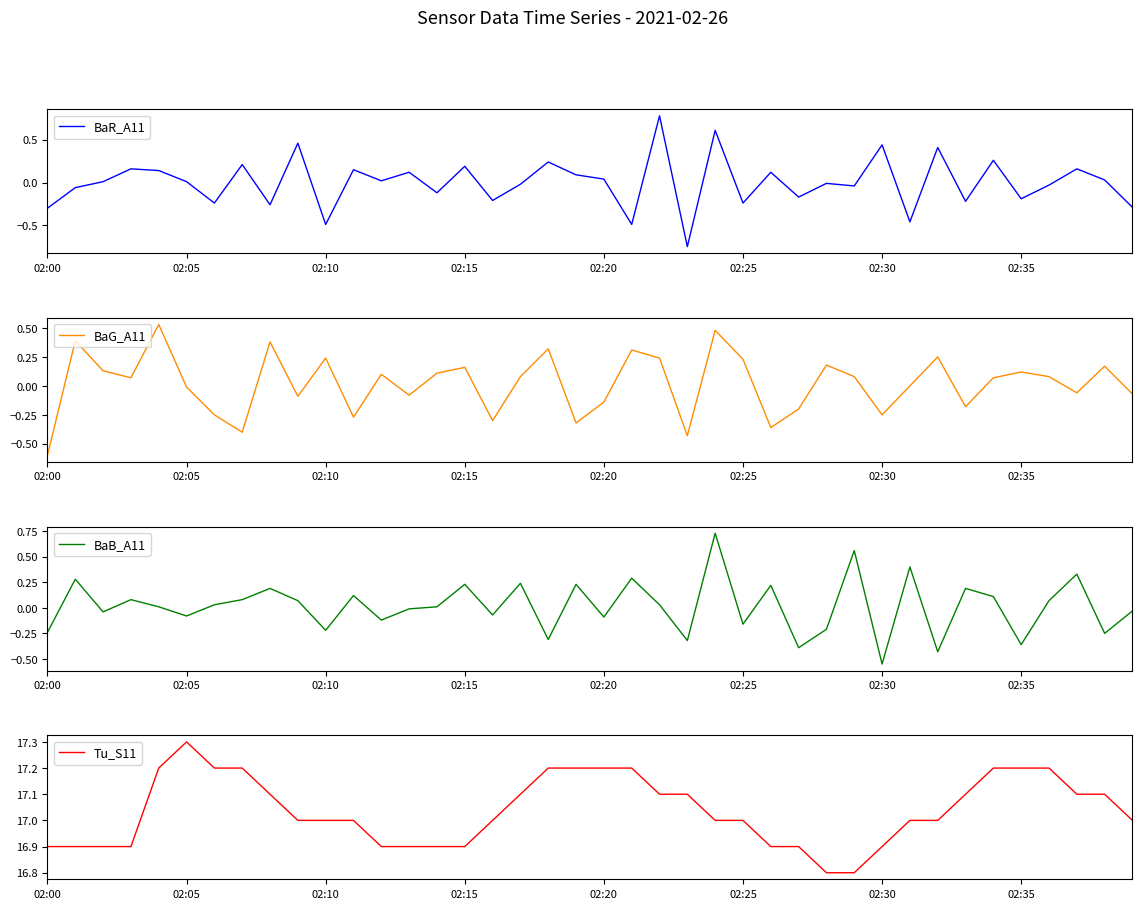

How many negative values does the BaG_A11 series have?

17